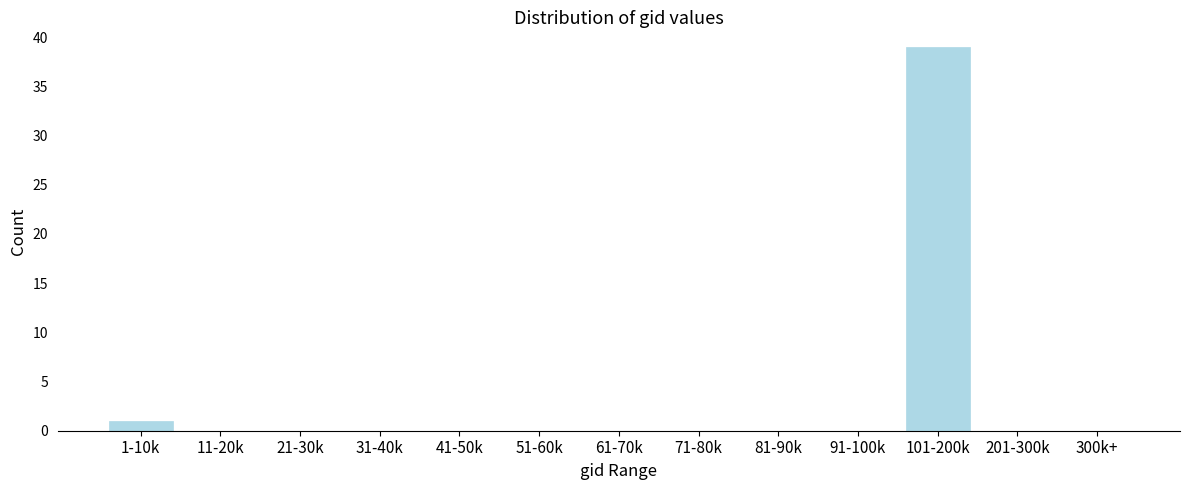

Reading left to right, what are all the values shown in this chart?

1-10k=1	11-20k=0	21-30k=0	31-40k=0	41-50k=0	51-60k=0	61-70k=0	71-80k=0	81-90k=0	91-100k=0	101-200k=39	201-300k=0	300k+=0